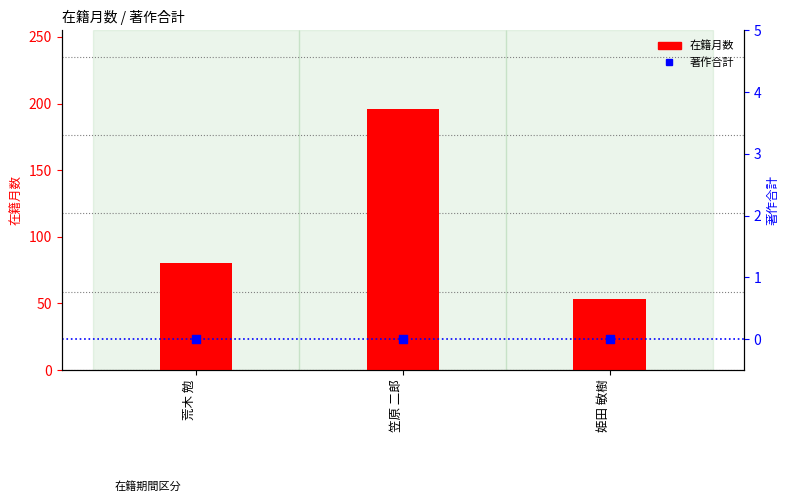

What are all the series names shown in the legend?

在籍月数, 著作合計